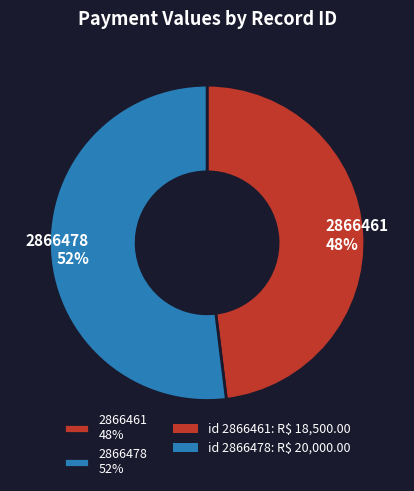

Rank the categories by value from highest to lowest.

2866478, 2866461